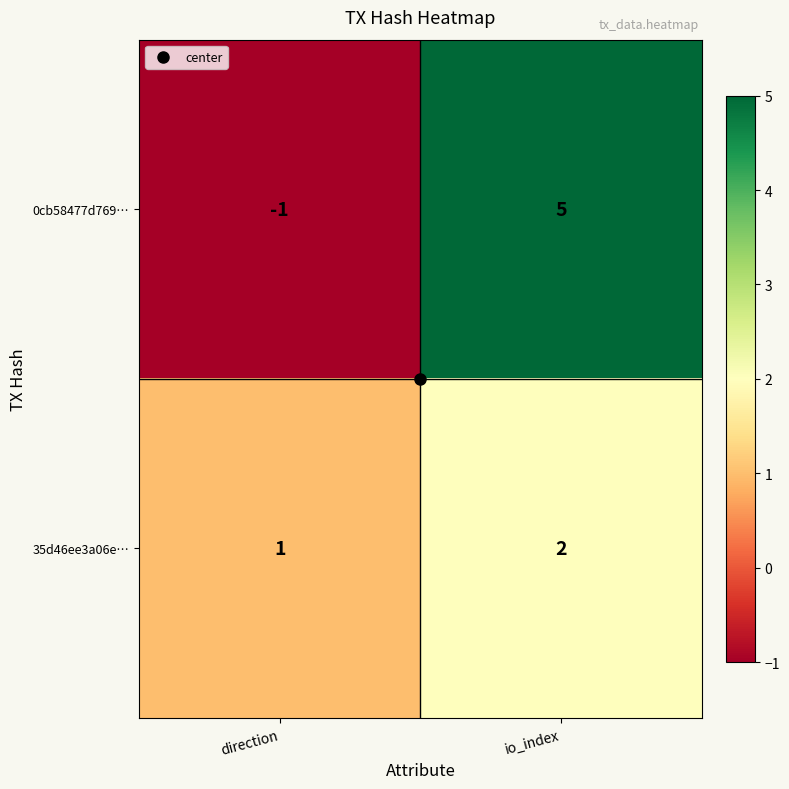

Is the value of 35d46ee3a06e… at direction greater than the value of 0cb58477d769… at direction?

Yes